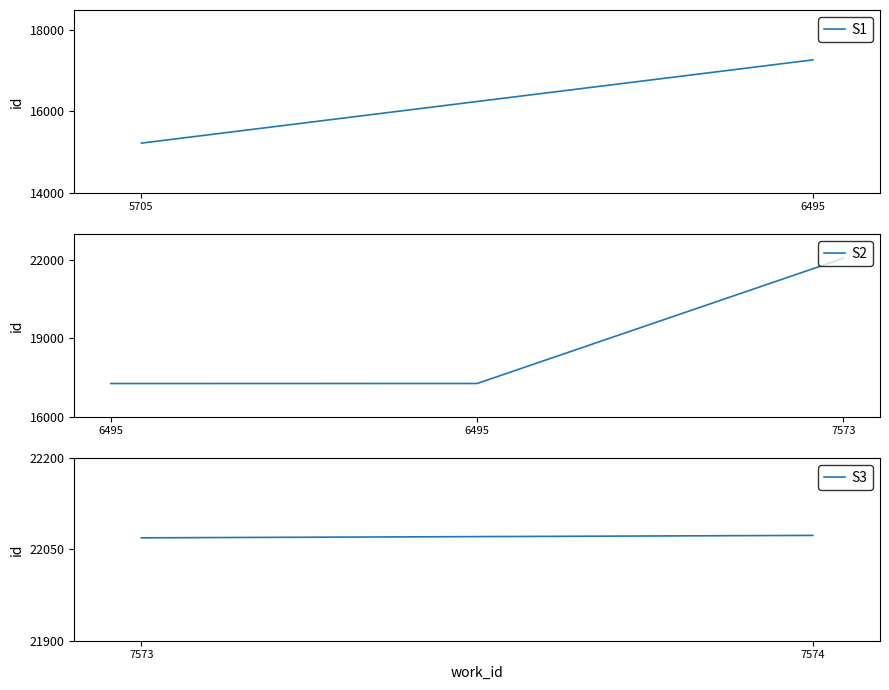

Count the number of categories in the chart.

3